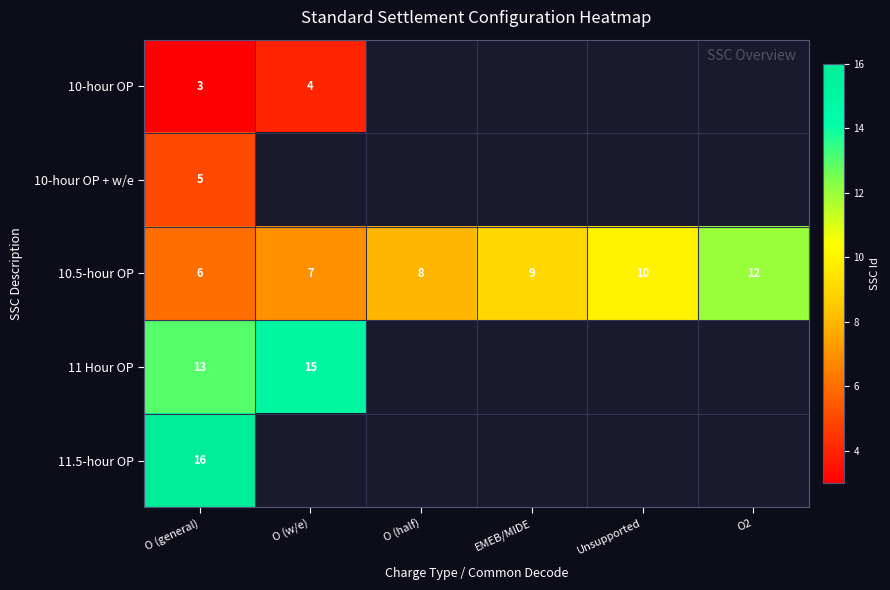

What is the difference between the maximum and minimum values in the 10.5-hour OP series?

6